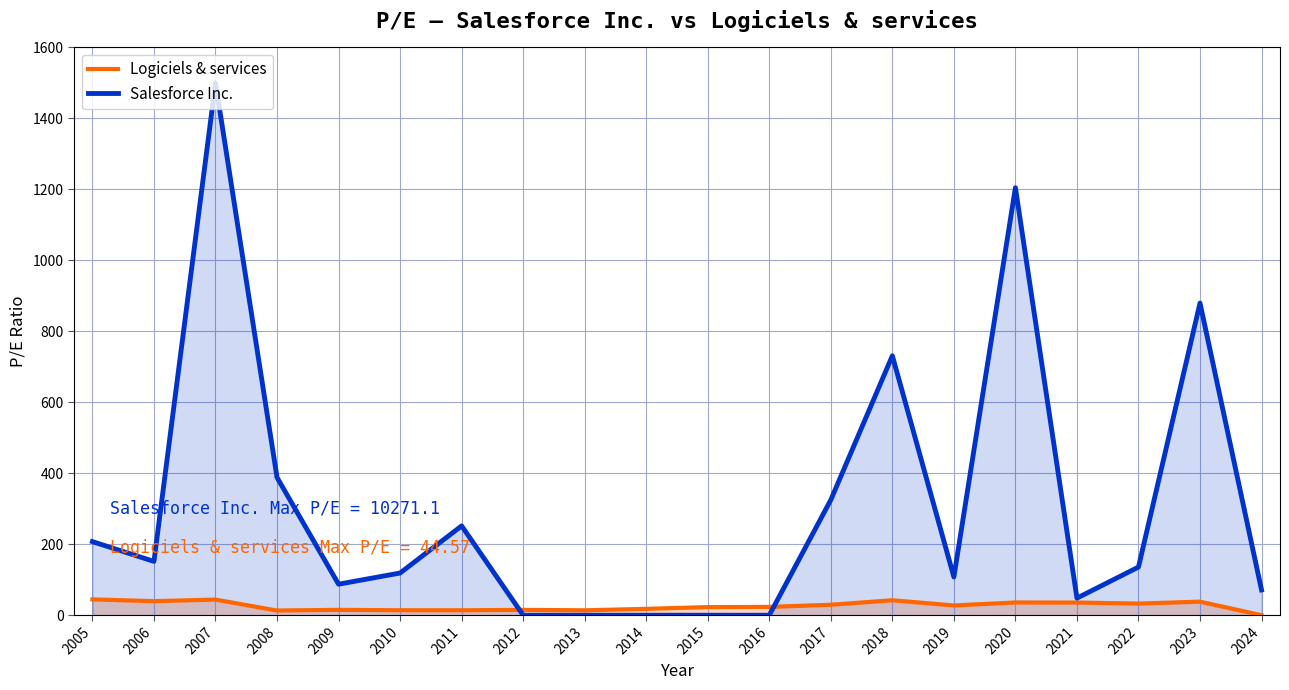

True or false: Salesforce Inc. has more than 1 points higher than both neighbors.

True